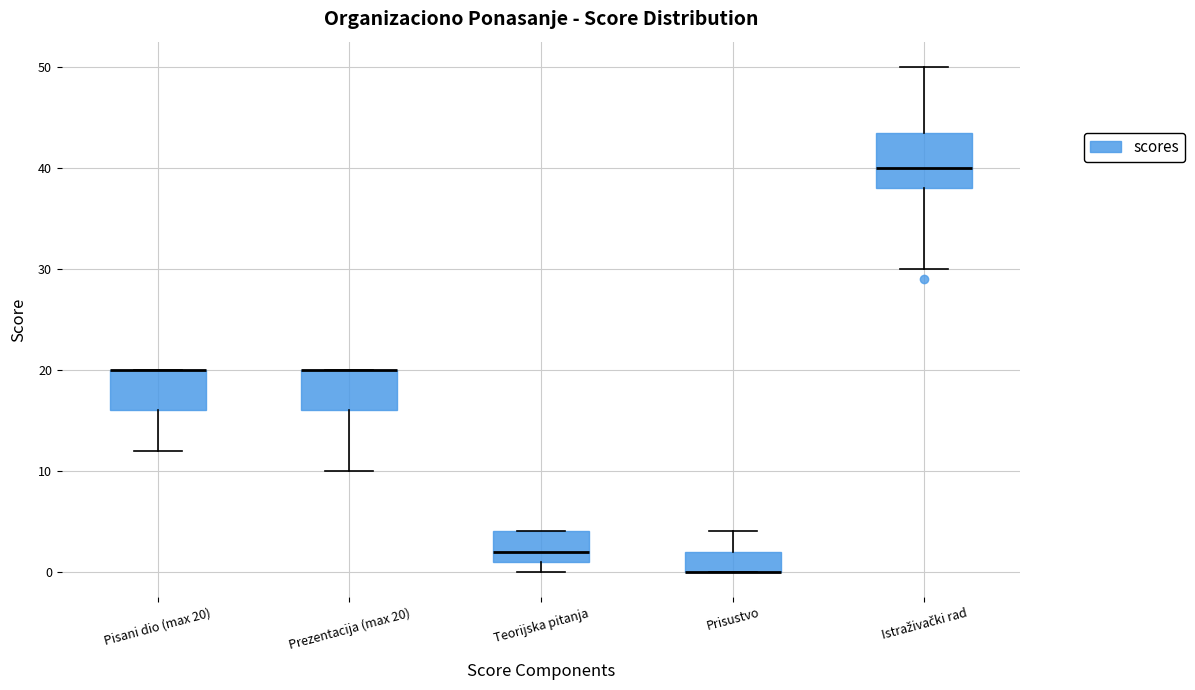

Comparing the boxes themselves (not the whiskers), which one is the tallest?

Istraživački rad